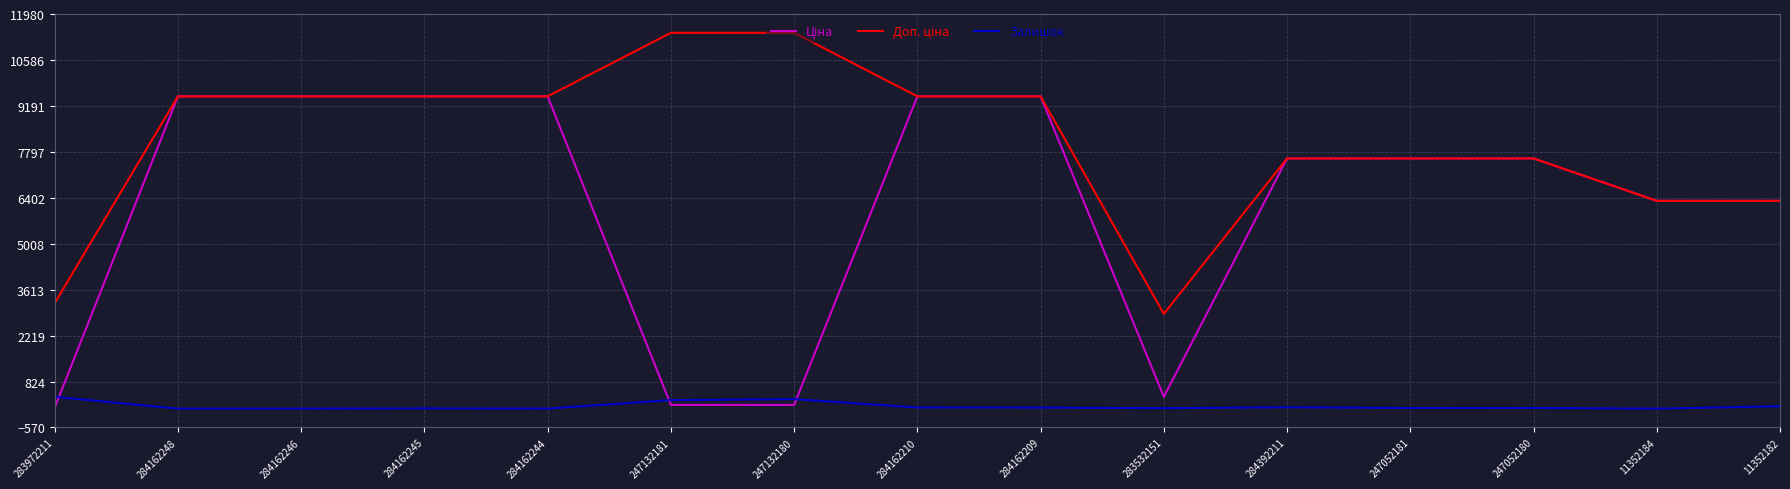

What is the total value across all series at 11352184?

12617.5